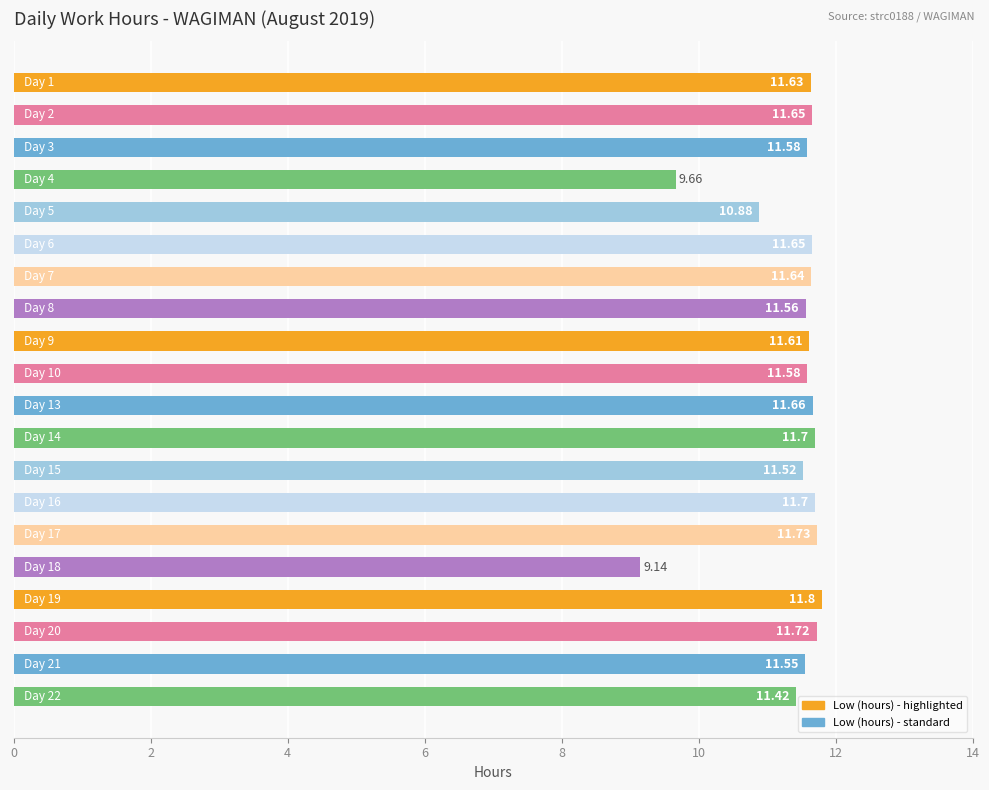

What is the sum of all values?

227.4